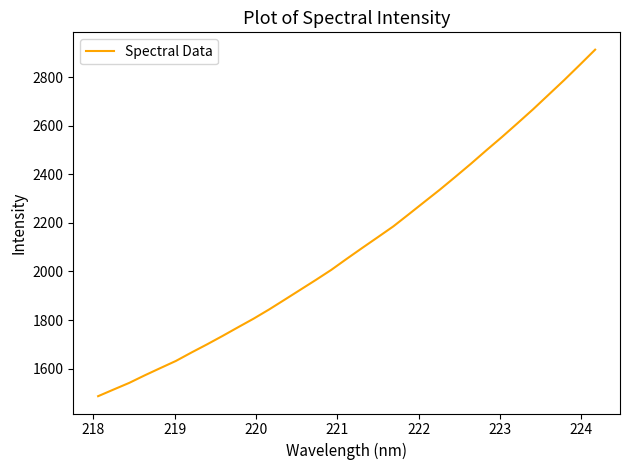

What is the difference between the maximum and minimum values?

1427.5